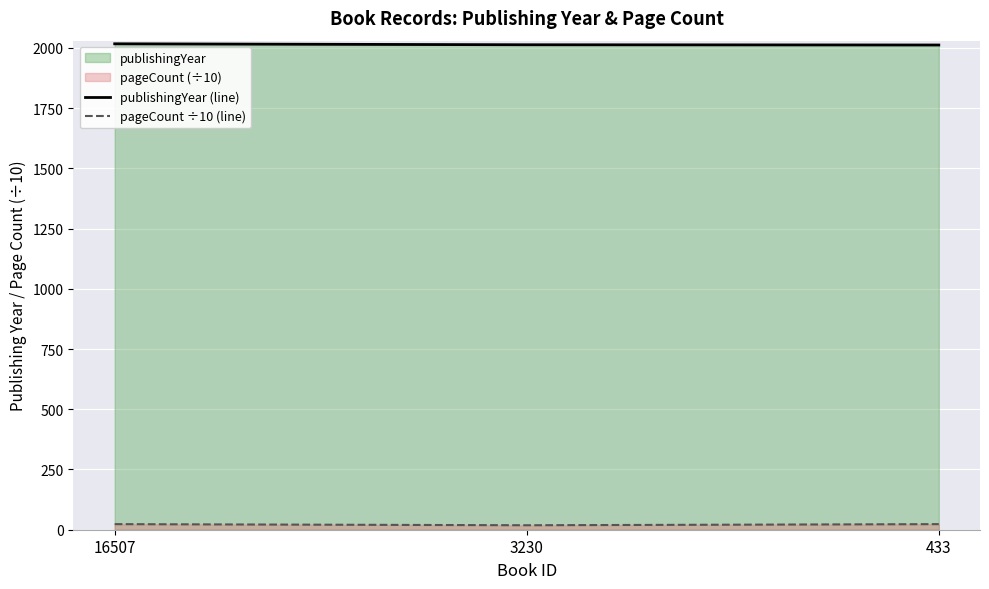

Rank the series by their average value, from lowest to highest.

pageCount ÷10 (line), publishingYear (line)